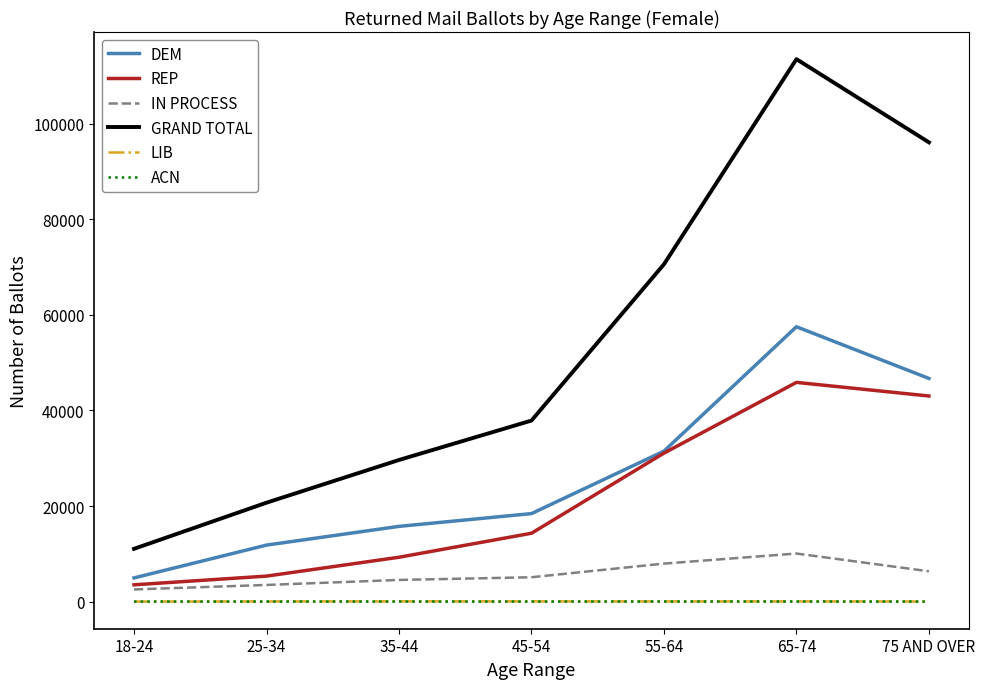

What is the minimum value shown in the chart?

1